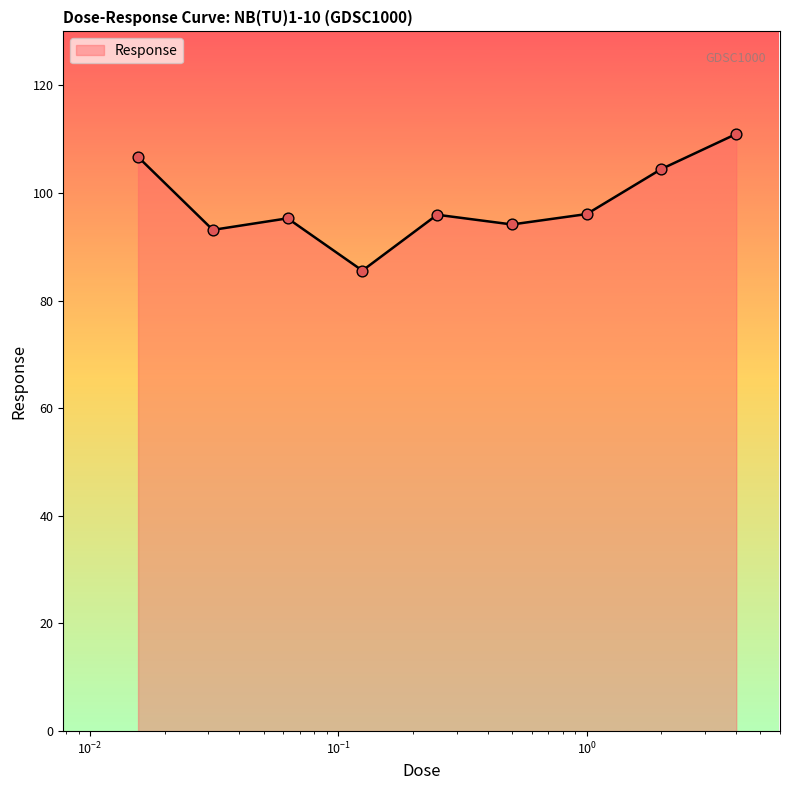

What is the minimum value shown in the chart?

85.6